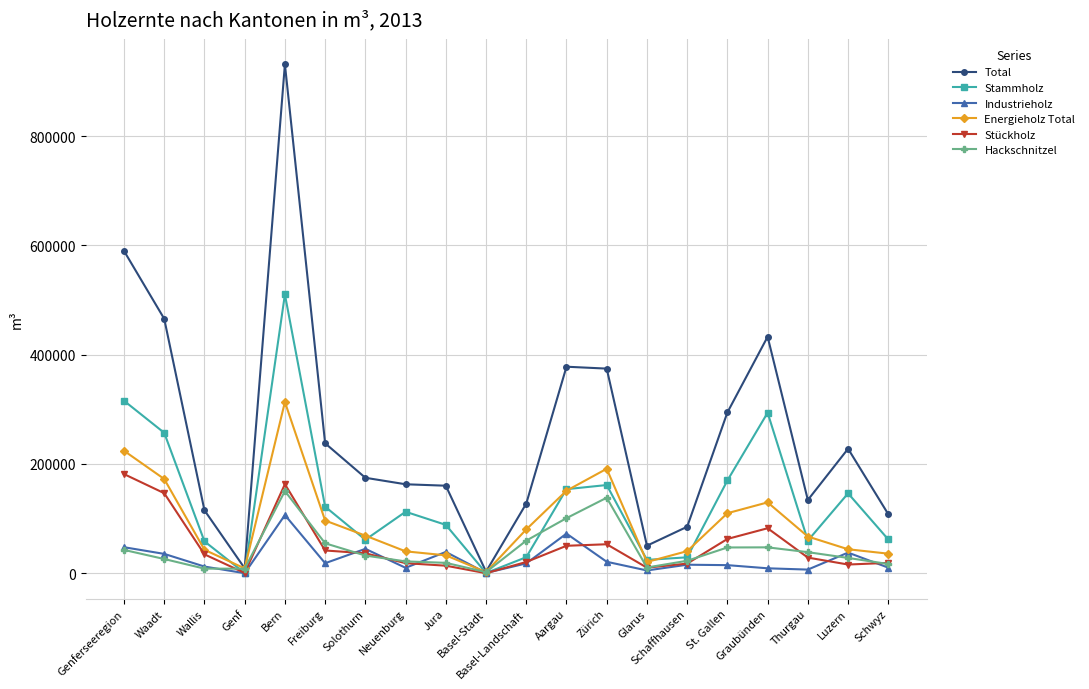

What is the greatest value displayed?

931351